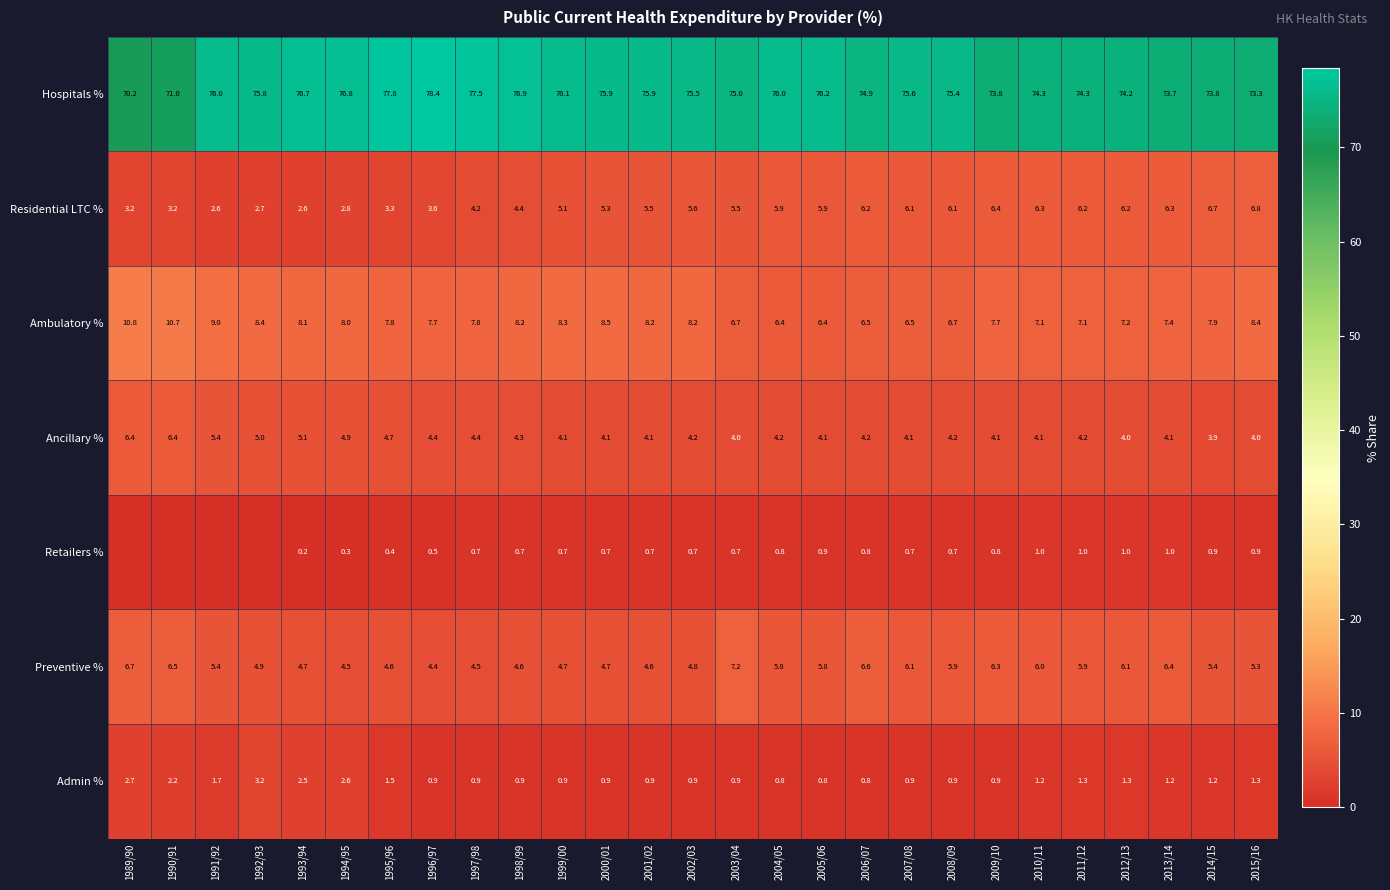

How many series are shown in this chart?

7